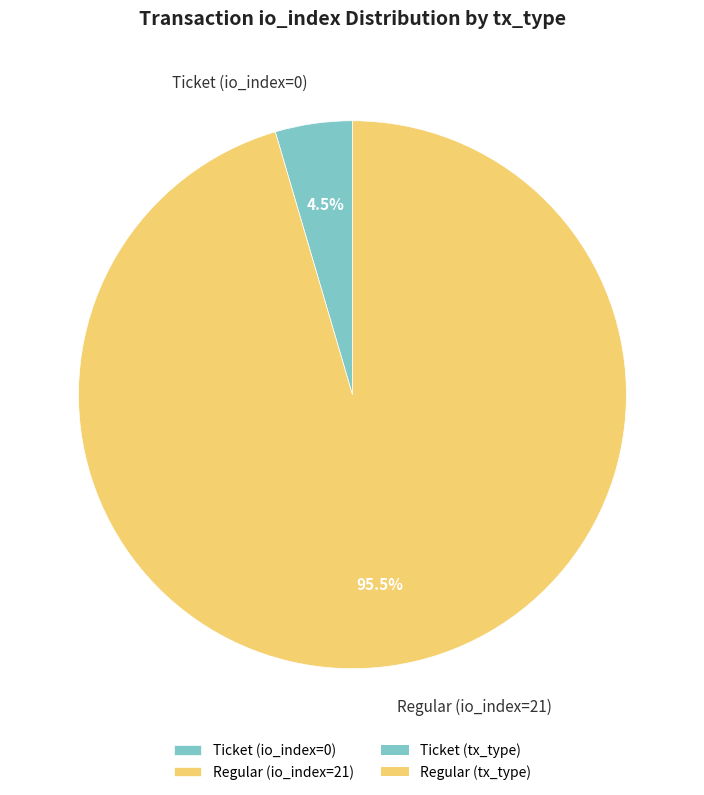

Which has a higher value, Ticket (io_index=0) or Regular (io_index=21)?

Regular (io_index=21)